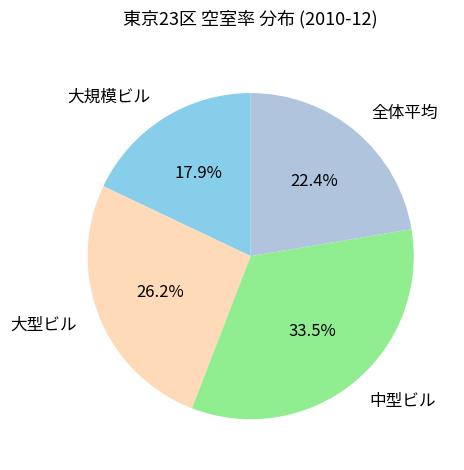

Is it true that 中型ビル is 47% of the pie?

False